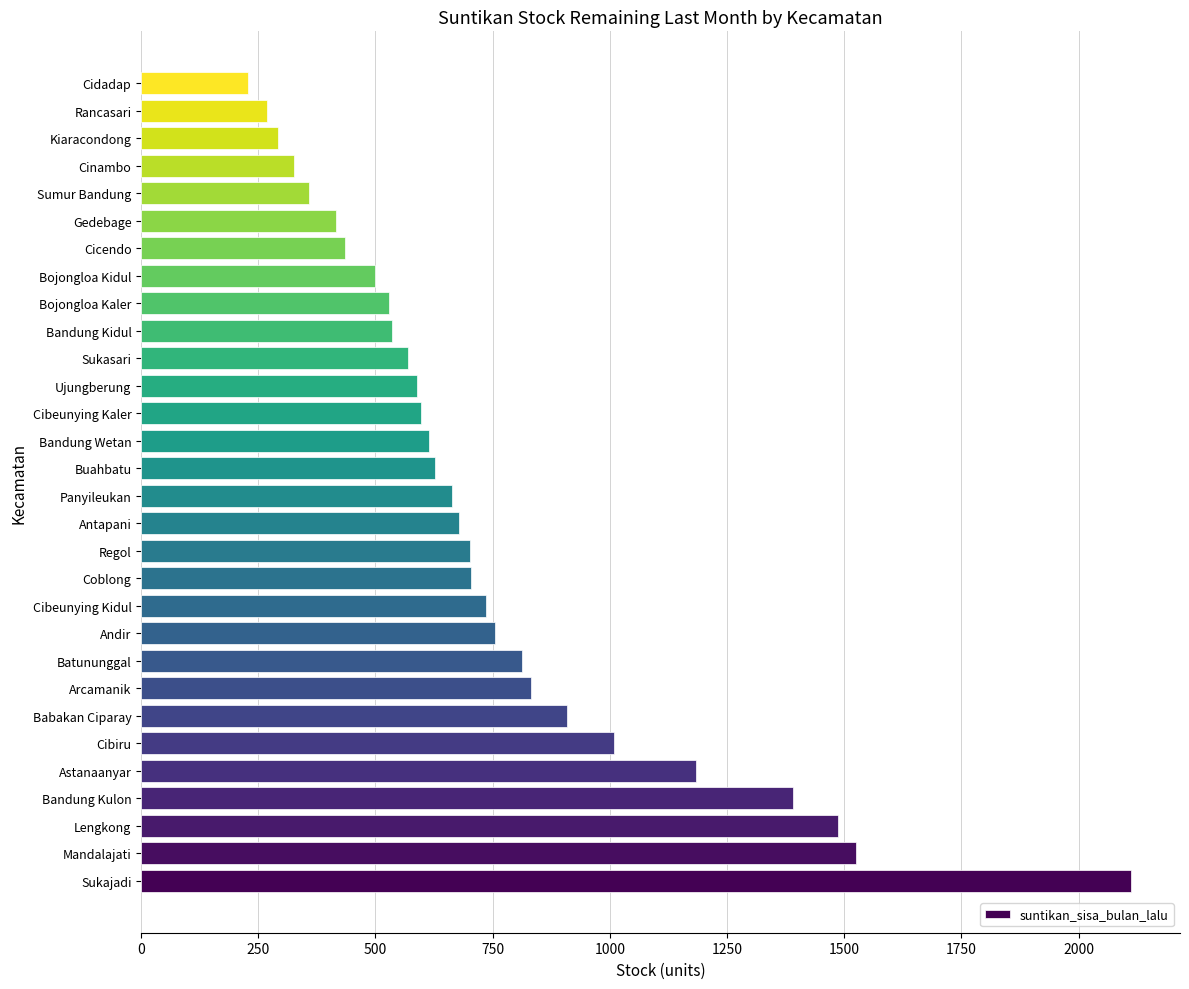

Is it true that the value at Arcamanik is 832?

True